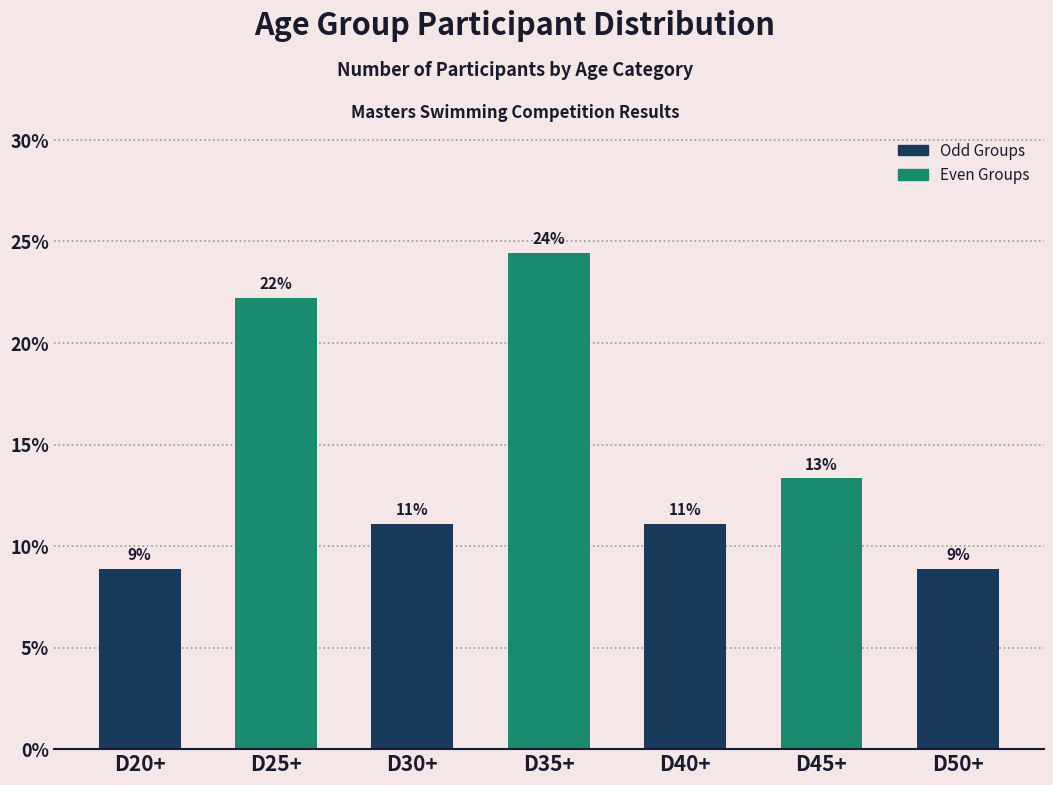

Are the bars horizontal?

No